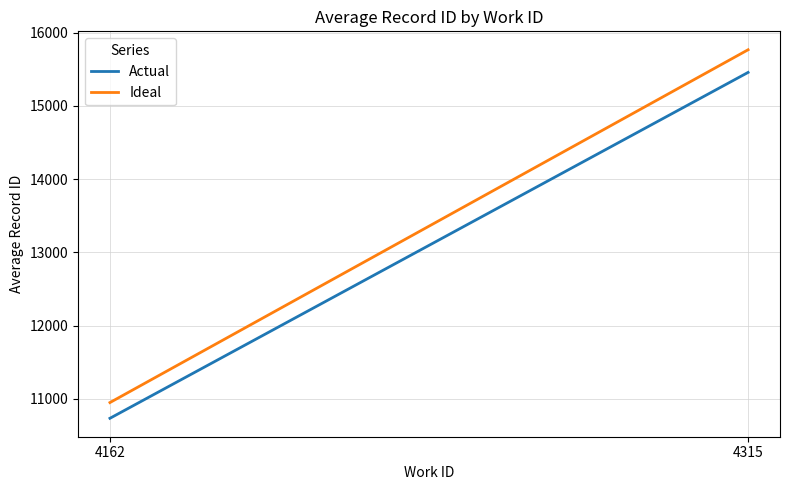

What is the sum of the Ideal values at 4315 and 4162?

26718.4